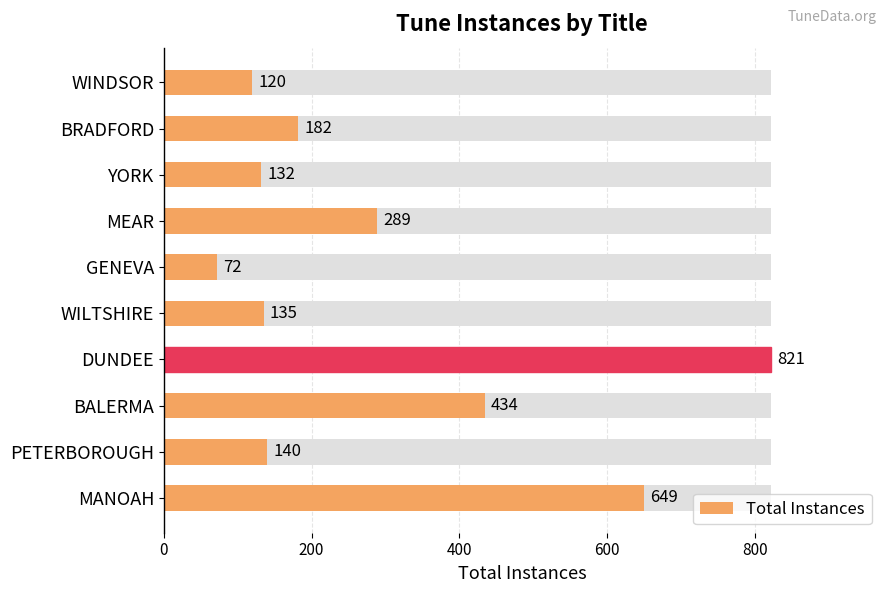

How many values are below 182?

5